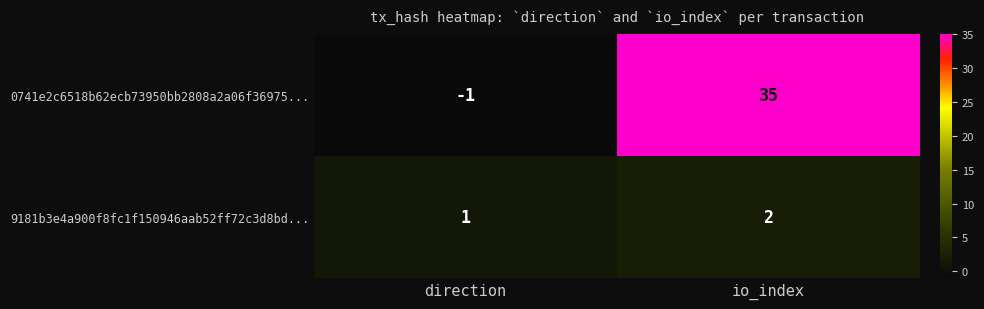

Reading right to left, list all the values displayed in this chart.

0741e2c6518b62ecb73950bb2808a2a06f36975...: io_index=35	direction=-1
9181b3e4a900f8fc1f150946aab52ff72c3d8bd...: io_index=2	direction=1